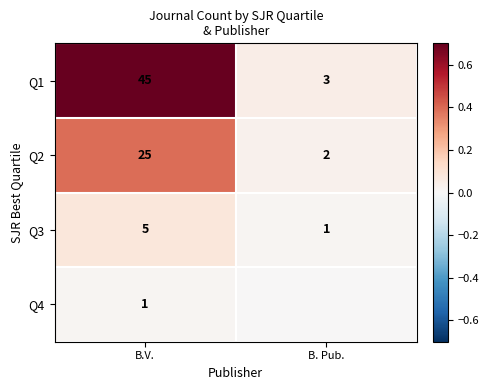

At which label does Q1 reach its peak?

B.V.